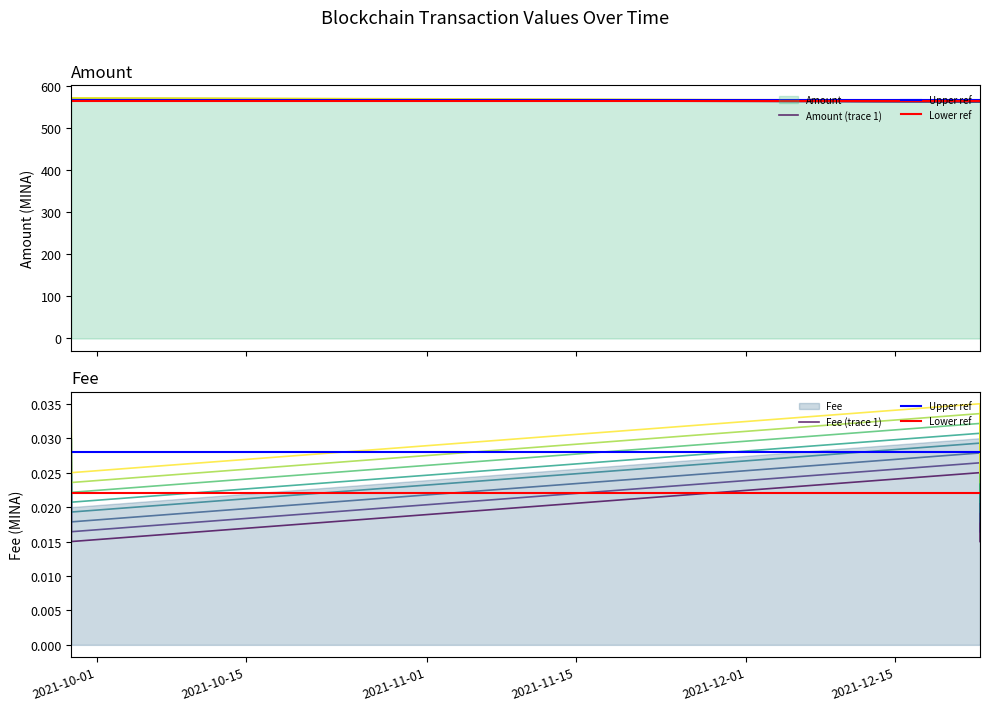

List the labels in order of Fee value, largest first.

2021-09-28 14:45:00, 2021-12-22 23:18:00, 2021-09-28 15:06:00, 2021-12-22 23:39:00